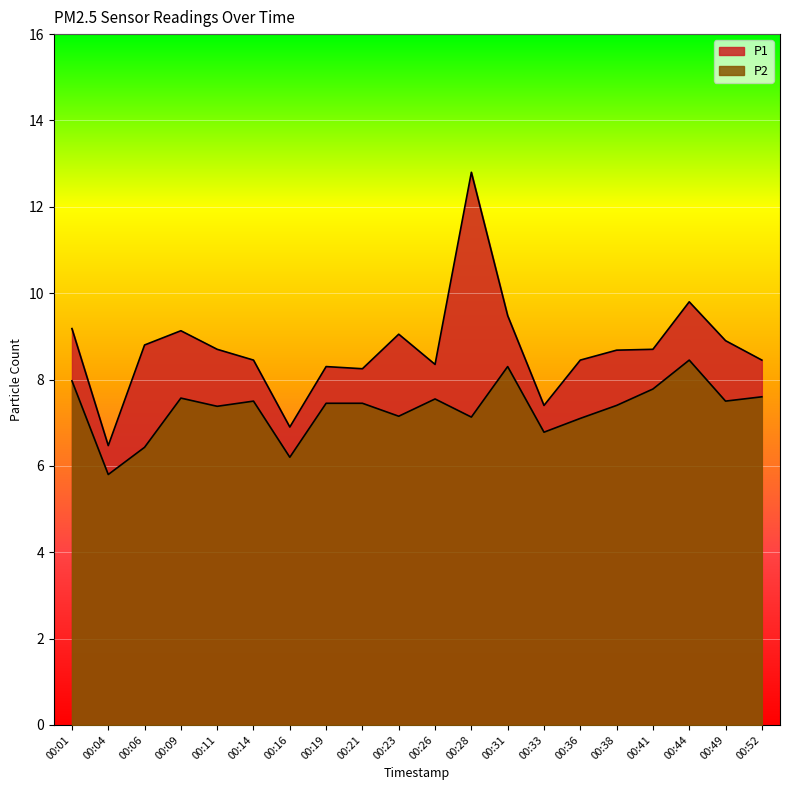

Reading right to left, extract all data points from this chart.

P1: 8.4	8.9	9.8	8.7	8.7	8.4	7.4	9.5	12.8	8.3	9.1	8.2	8.3	6.9	8.4	8.7	9.1	8.8	6.5	9.2
P2: 7.6	7.5	8.4	7.8	7.4	7.1	6.8	8.3	7.1	7.5	7.2	7.5	7.5	6.2	7.5	7.4	7.6	6.4	5.8	8.0